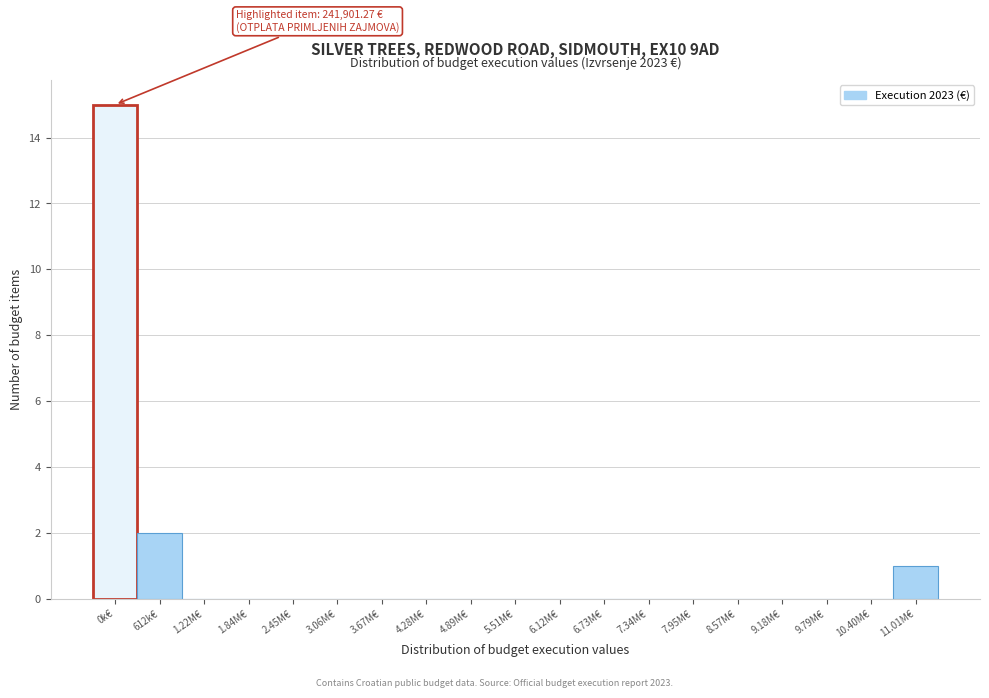

Reading left to right, extract all data points from this chart.

0k€=15	612k€=2	1.22M€=0	1.84M€=0	2.45M€=0	3.06M€=0	3.67M€=0	4.28M€=0	4.89M€=0	5.51M€=0	6.12M€=0	6.73M€=0	7.34M€=0	7.95M€=0	8.57M€=0	9.18M€=0	9.79M€=0	10.40M€=0	11.01M€=1